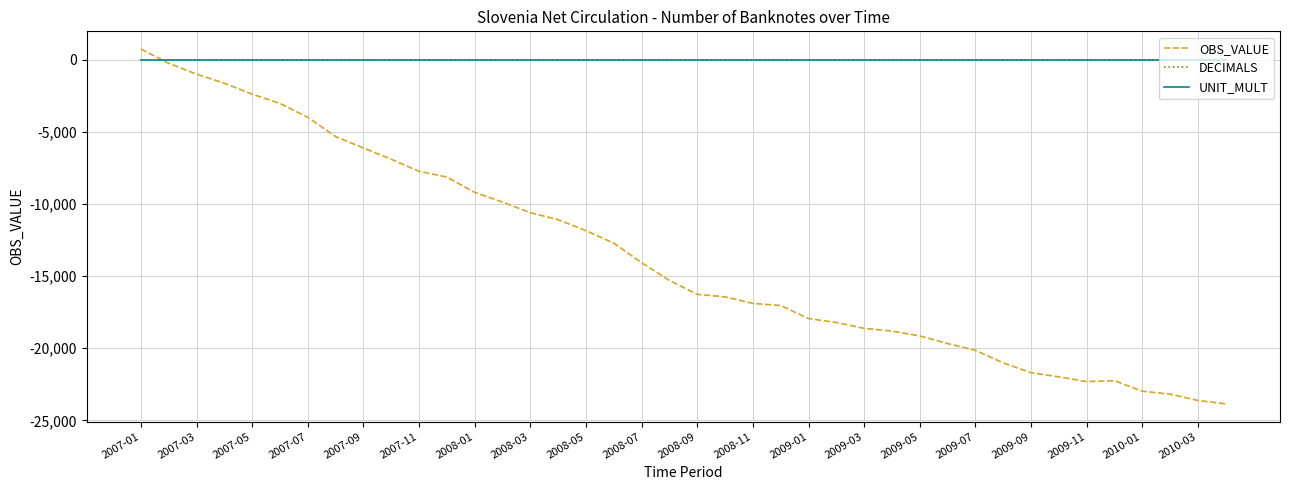

True or false: UNIT_MULT and DECIMALS intersect in this chart.

False